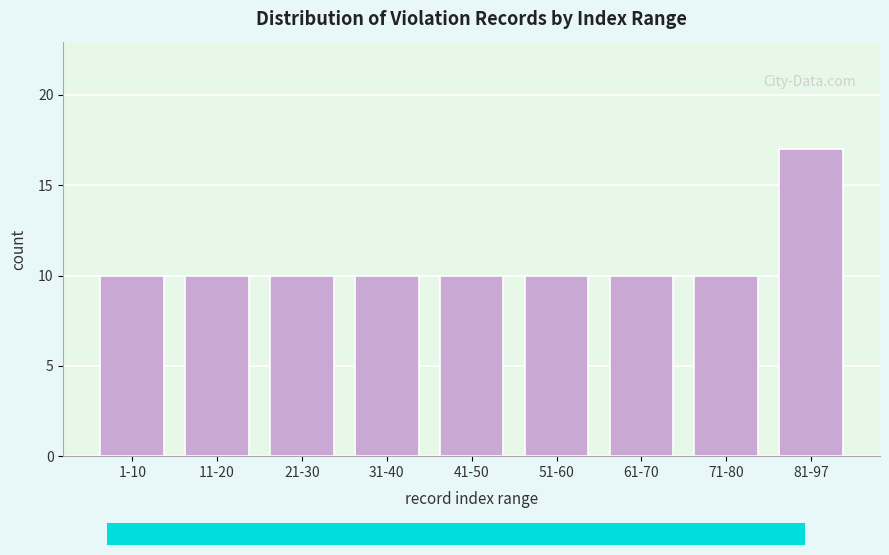

Reading left to right, what are all the values shown in this chart?

10	10	10	10	10	10	10	10	17